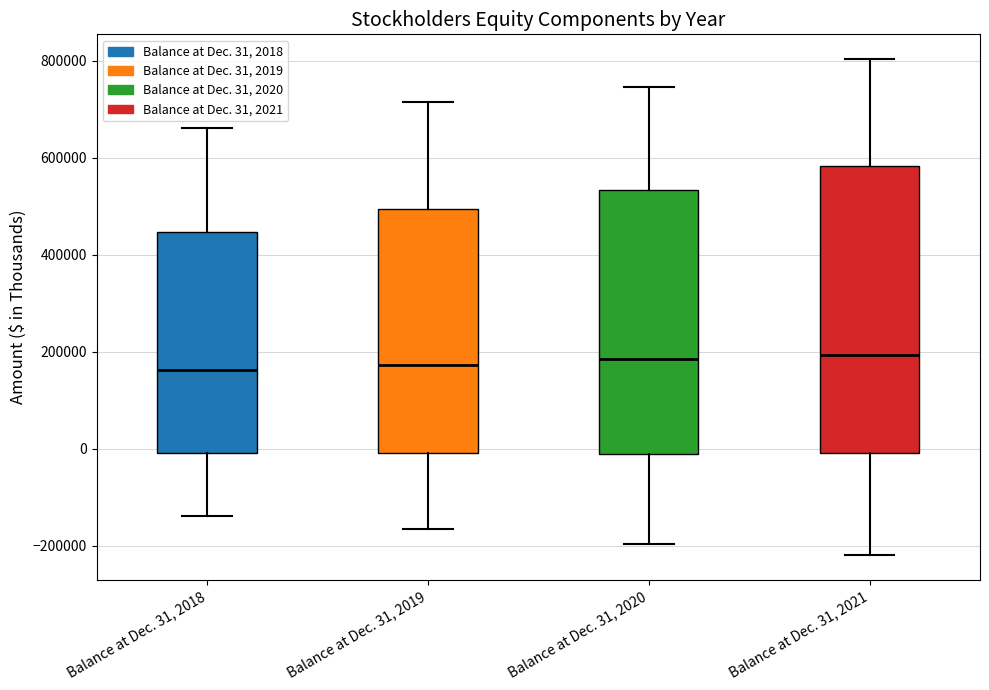

Reading left to right, transcribe this box plot: for each box, give where its median line is, the range the box spans, and where its two whiskers end, as read against the y-axis. The values are not printed on the chart, so give them approximately, as read against the axis.

Balance at Dec. 31, 2018: median 160000, box 0 to 440000, whiskers -140000 to 660000
Balance at Dec. 31, 2019: median 180000, box 0 to 500000, whiskers -160000 to 720000
Balance at Dec. 31, 2020: median 180000, box -20000 to 540000, whiskers -200000 to 740000
Balance at Dec. 31, 2021: median 200000, box 0 to 580000, whiskers -220000 to 800000